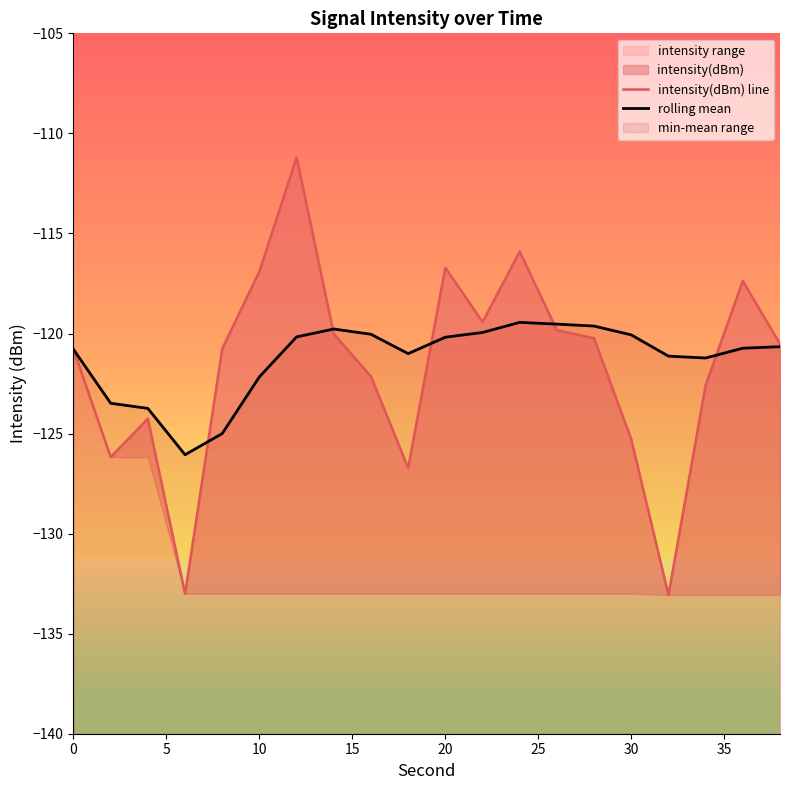

How many intersections are there between rolling mean and intensity(dBm) line?

5